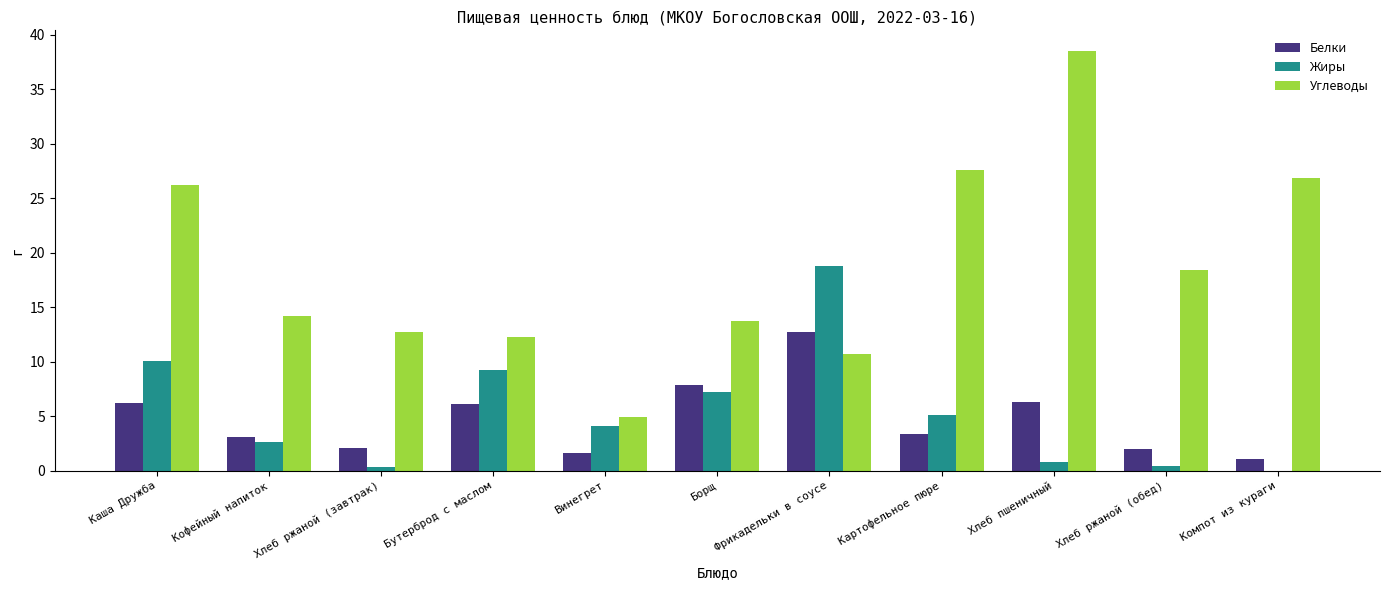

Read the Углеводы value at Кофейный напиток.

14.2